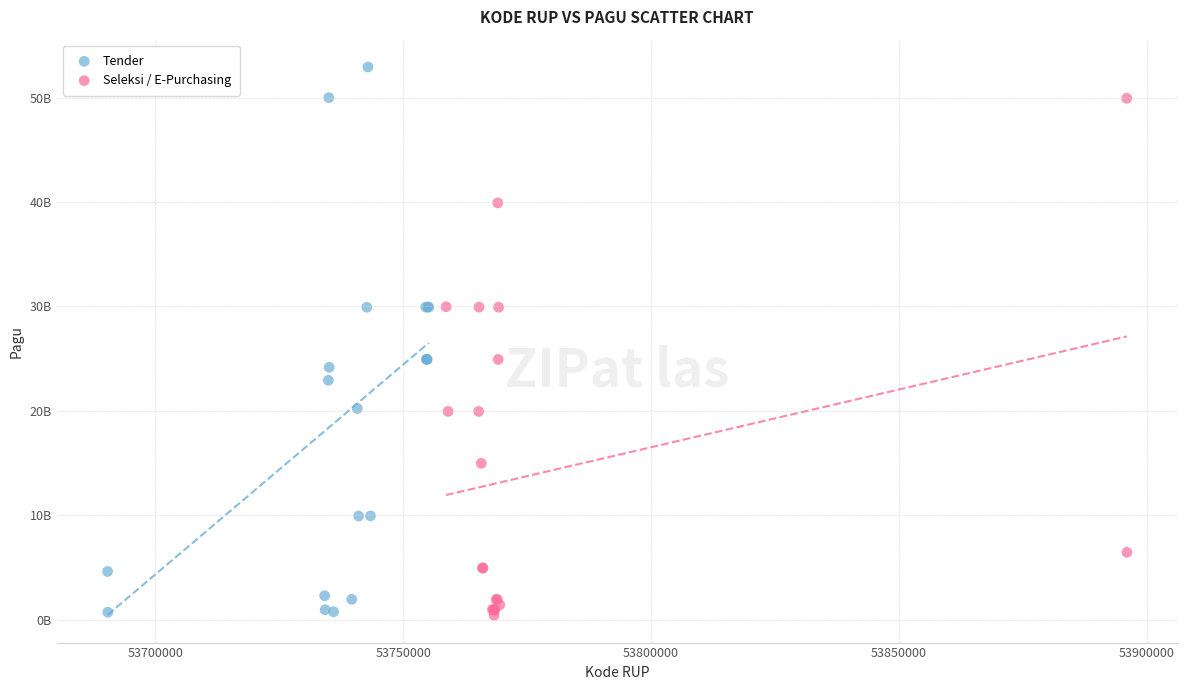

What are all the series names shown in the legend?

Tender, Seleksi / E-Purchasing